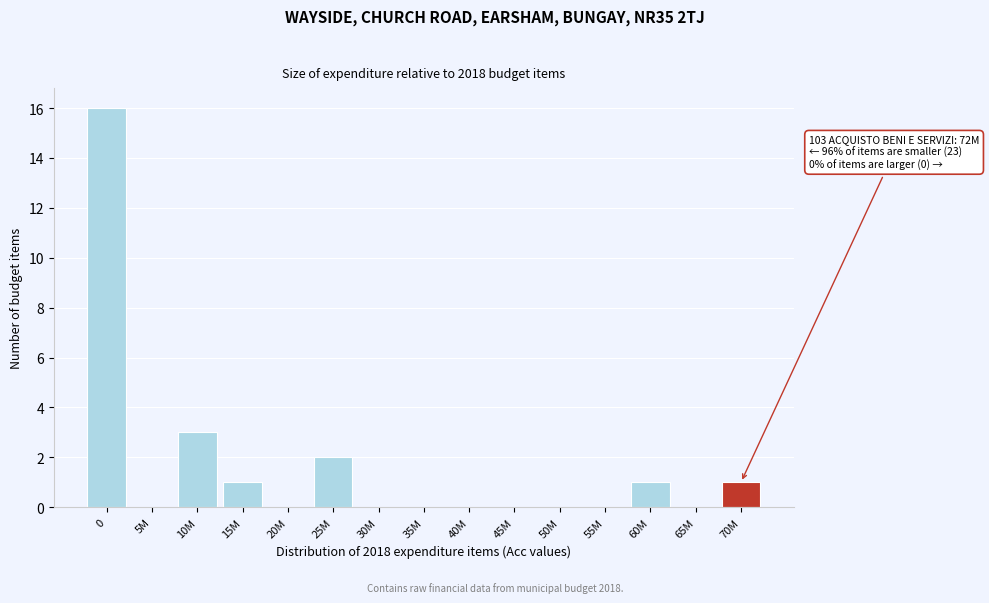

Reading left to right, what are all the values shown in this chart?

0=16	5M=0	10M=3	15M=1	20M=0	25M=2	30M=0	35M=0	40M=0	45M=0	50M=0	55M=0	60M=1	65M=0	70M=1